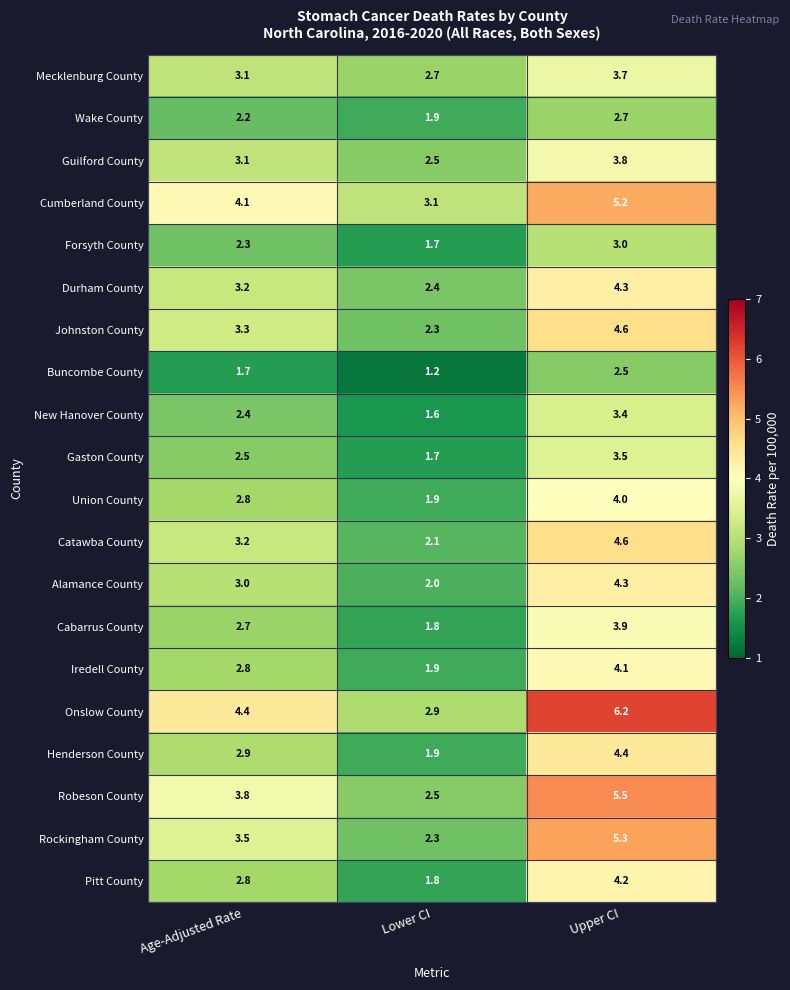

What is the difference between the maximum and second lowest values in the Pitt County series?

1.4